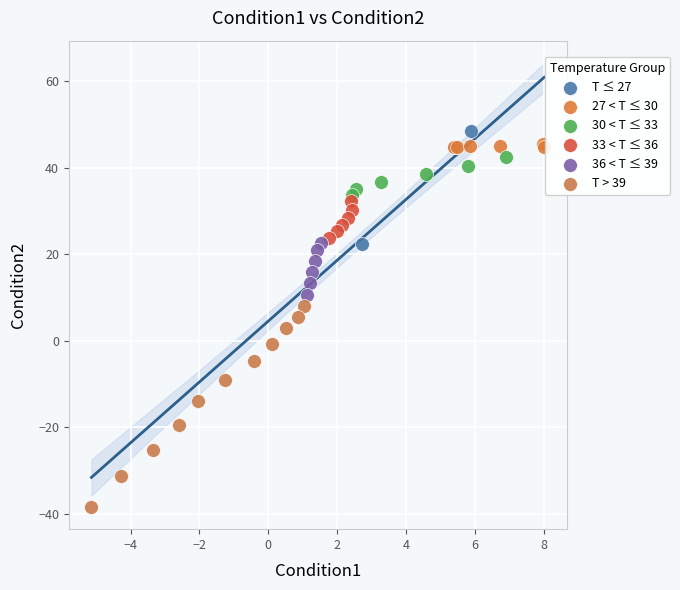

Which series reaches the minimum Y coordinate?

T > 39